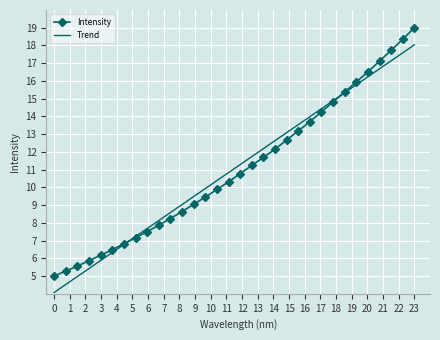

What is the lowest value of the Intensity series?

5.0